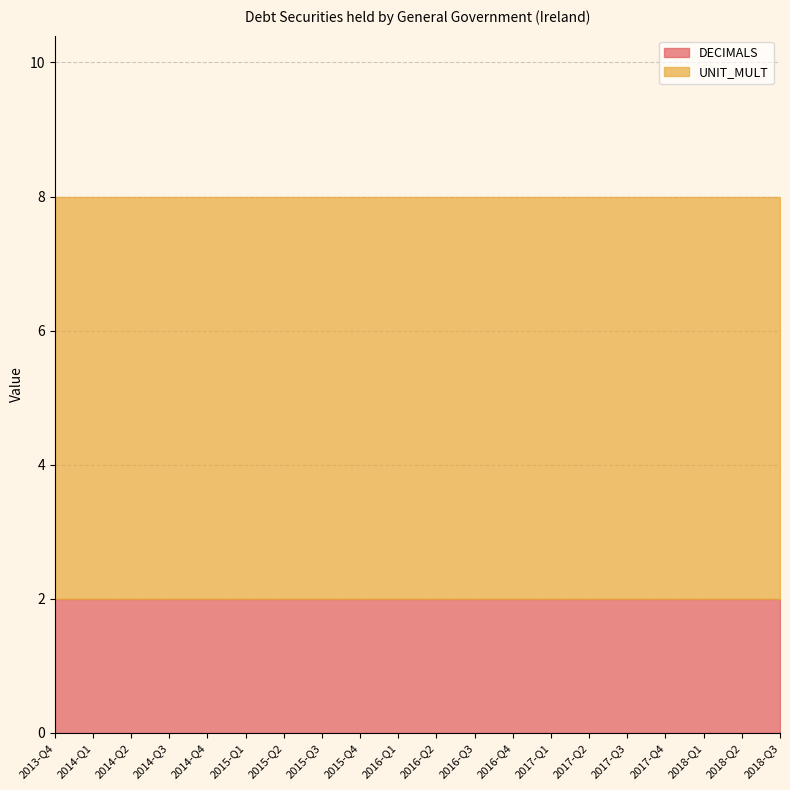

Which has a higher value, 2018-Q1 or 2017-Q2?

2018-Q1